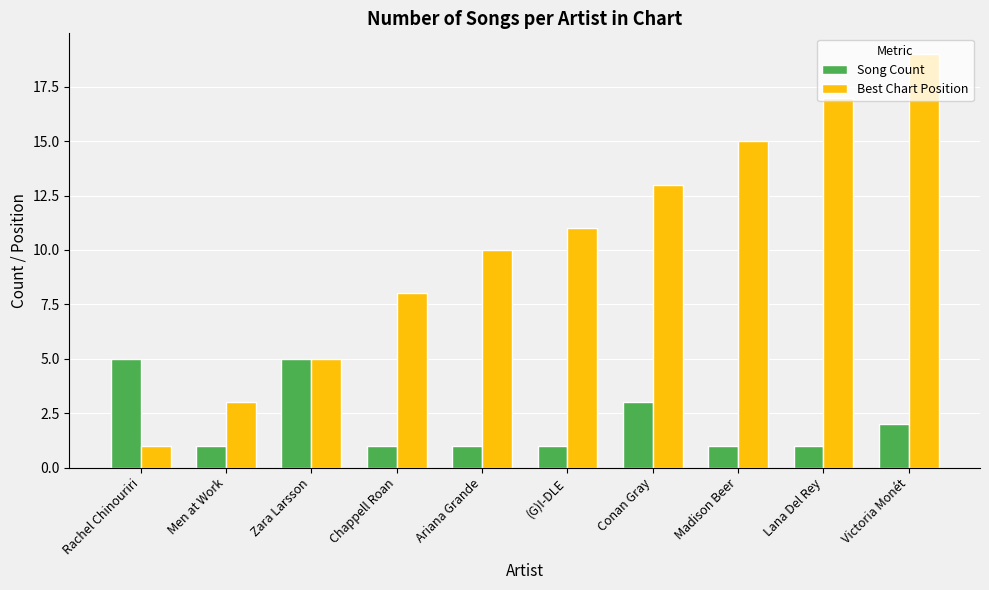

What is the minimum value shown in the chart?

1